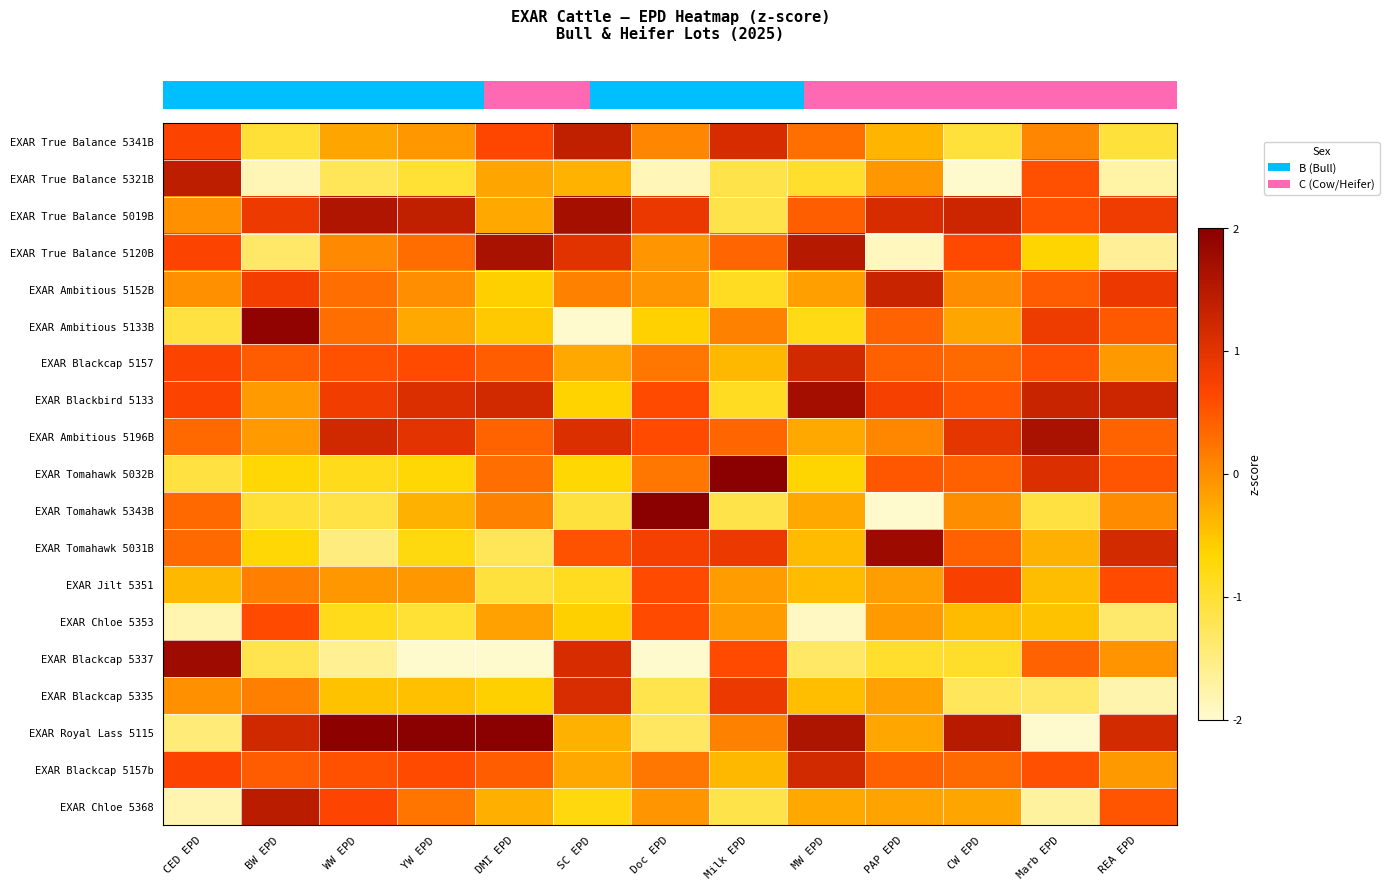

At which category does the chart reach its minimum across all series?

CW EPD